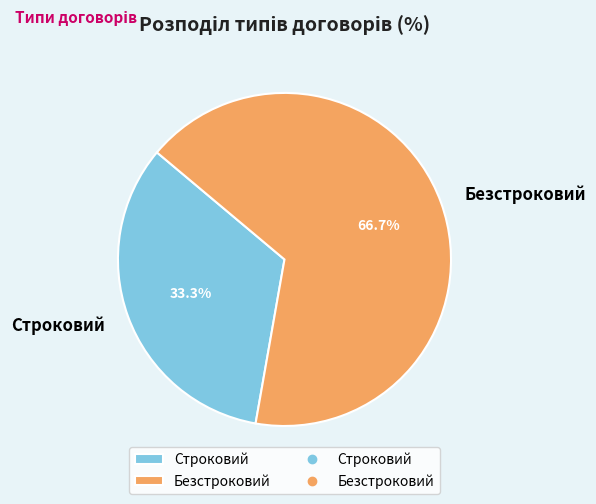

How much of the chart is everything except Строковий?

66.7%